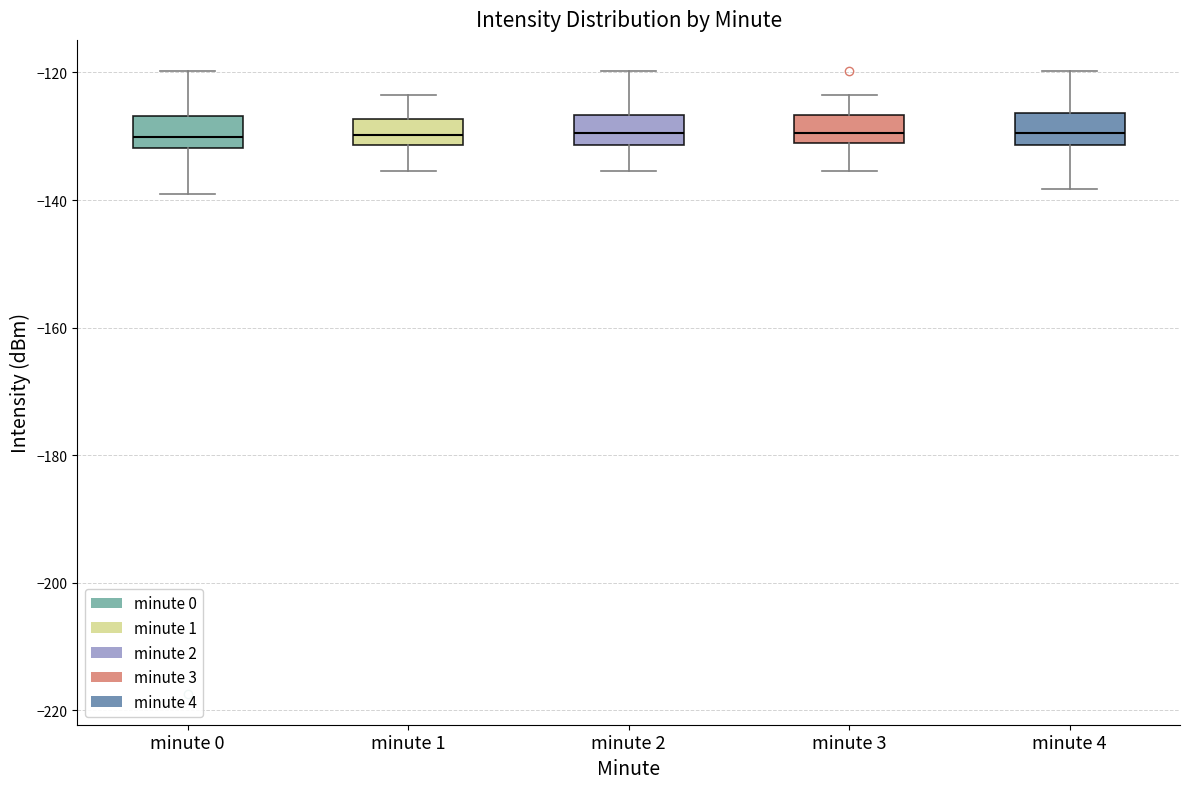

Reading left to right, read every box against the y-axis: the position of its median line, the range the box covers, and the ends of its whiskers. The values are not printed on the chart, so give them approximately, as read against the axis.

minute 0: median -130, box -132 to -126, whiskers -140 to -120
minute 1: median -130, box -132 to -128, whiskers -136 to -124
minute 2: median -130, box -132 to -126, whiskers -136 to -120
minute 3: median -130, box -132 to -126, whiskers -136 to -124
minute 4: median -130, box -132 to -126, whiskers -138 to -120